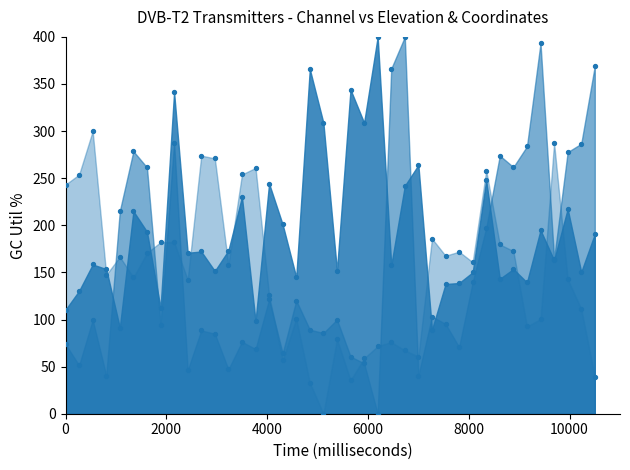

Which series contains the highest Y value?

Výška nad mořem